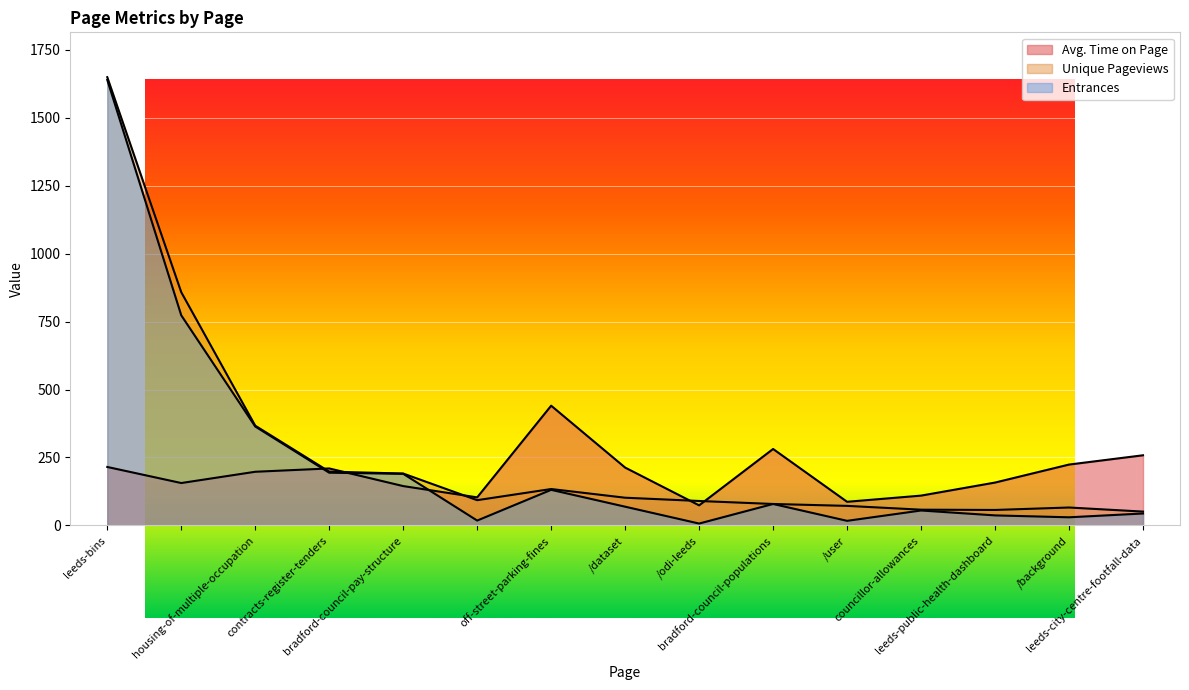

True or false: Unique Pageviews and Entrances cross at least once.

False